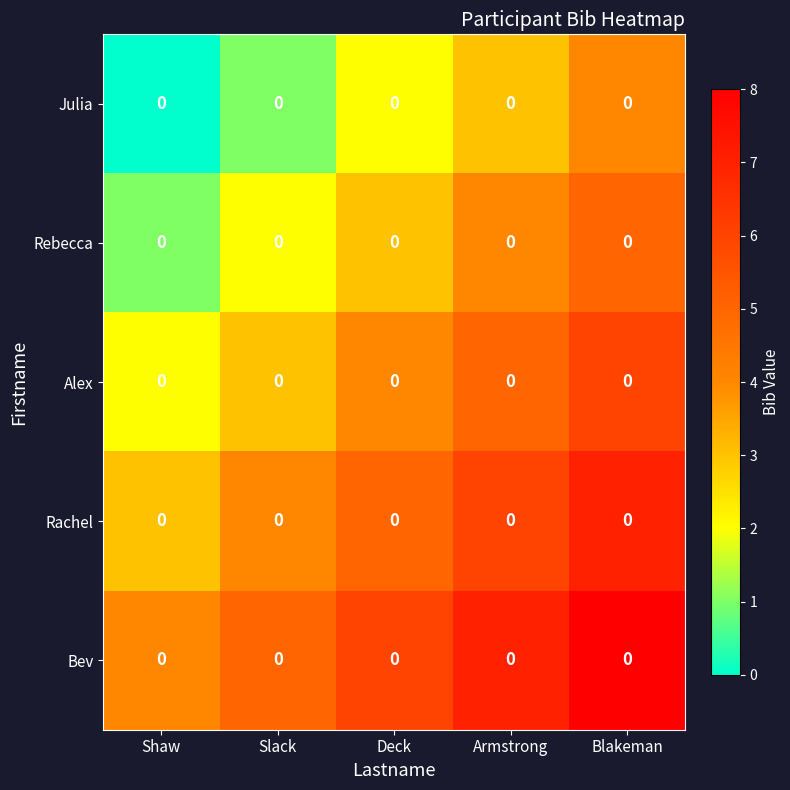

Rank the series at Blakeman from highest to lowest value.

Bev, Rachel, Alex, Rebecca, Julia